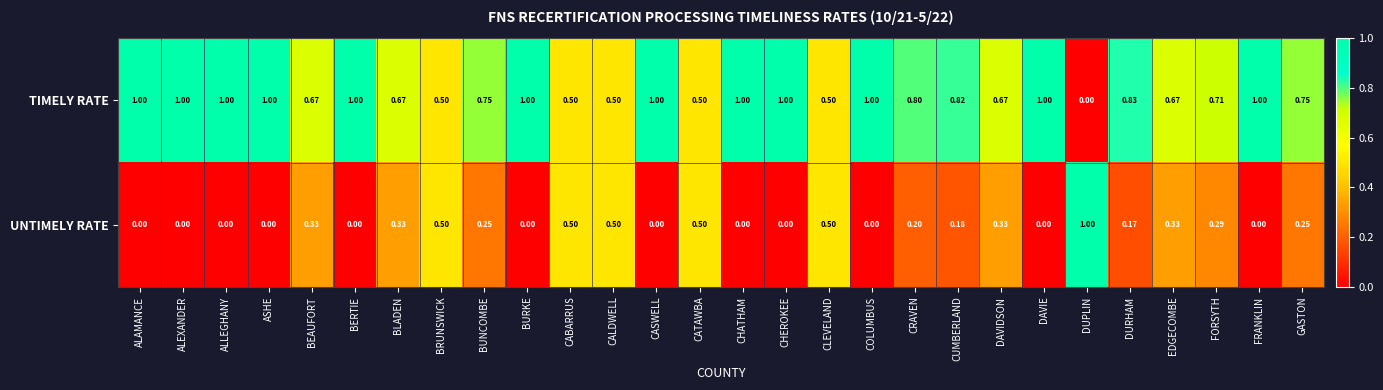

Rank the series at CASWELL from lowest to highest value.

UNTIMELY RATE, TIMELY RATE